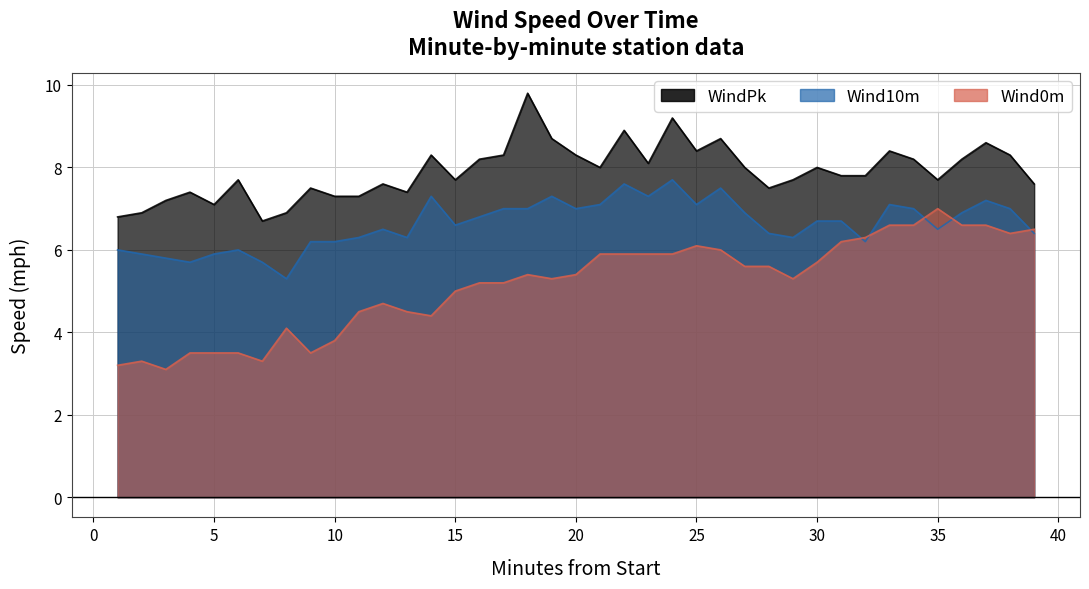

Between 13 and 18, which series saw the biggest shift?

WindPk